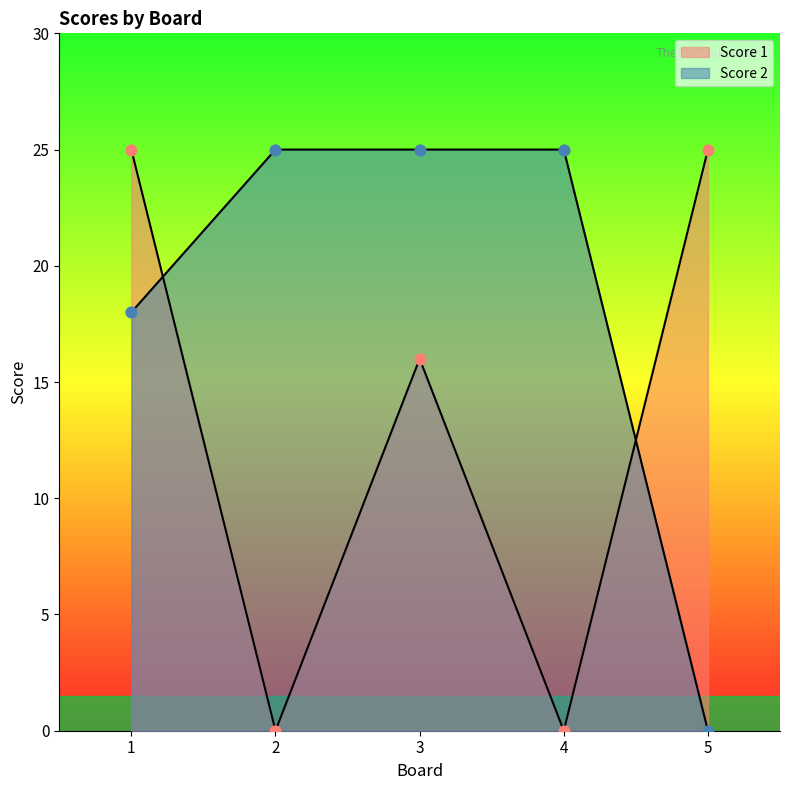

At which category is the sum across all series the highest?

1